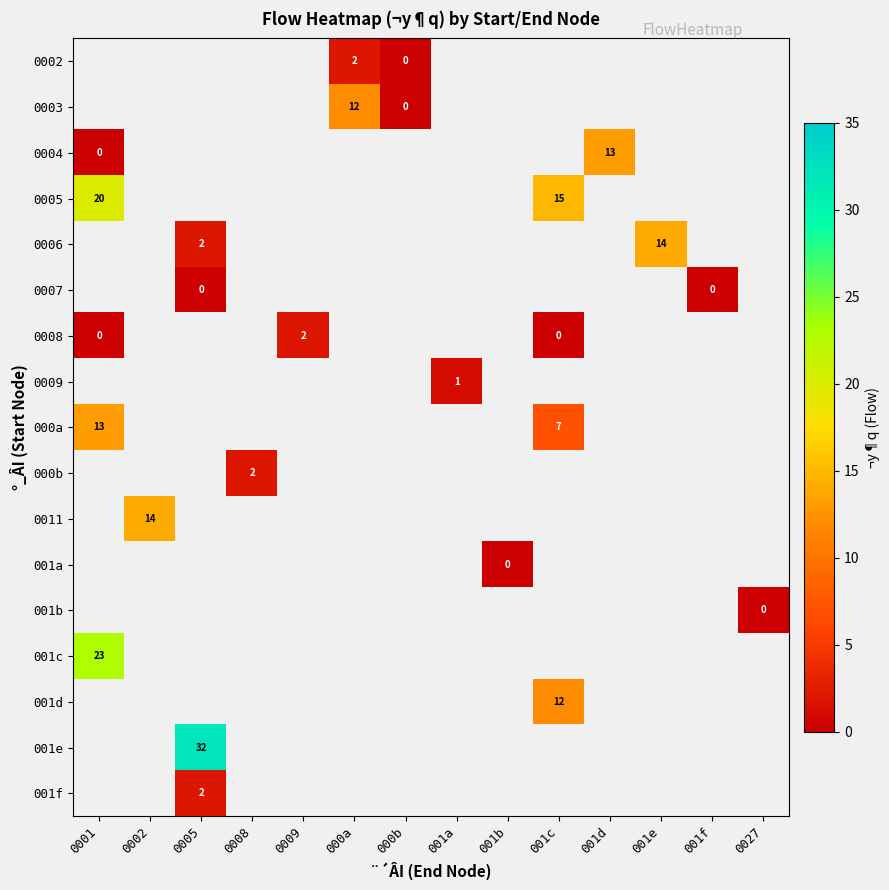

At which category does the chart reach its peak across all series?

0005